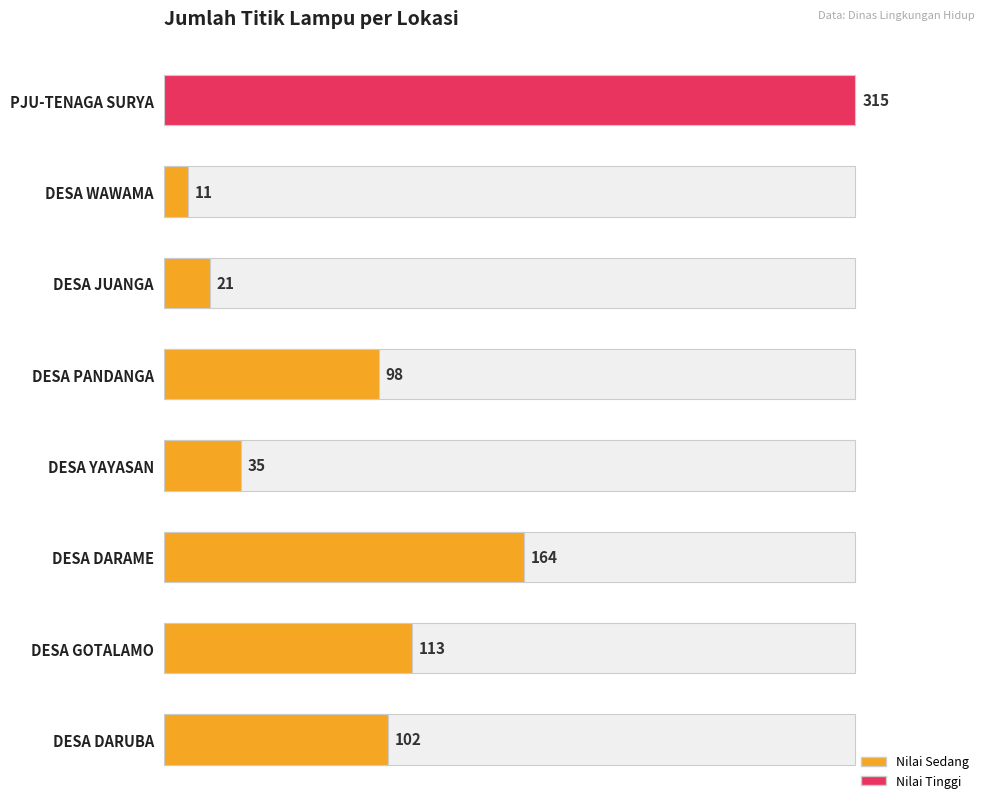

Which has a higher value, DESA DARAME or PJU-TENAGA SURYA?

PJU-TENAGA SURYA